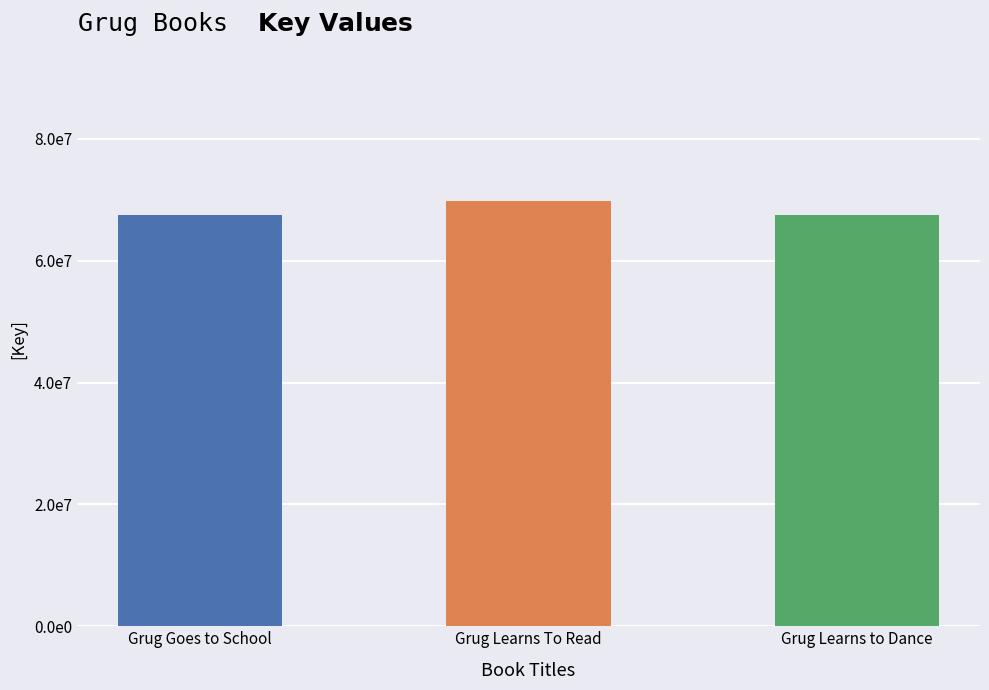

Read the value at Grug Learns To Read, to the nearest 100.

69830200